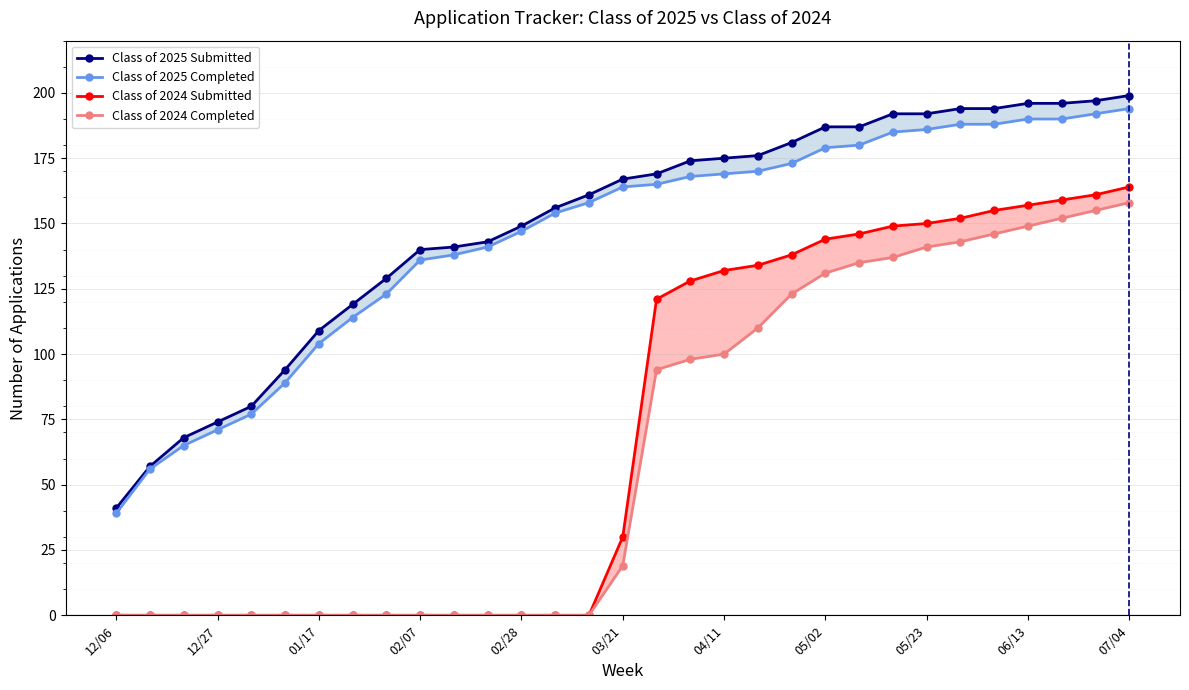

What is the maximum value for Class of 2024 Completed?

158